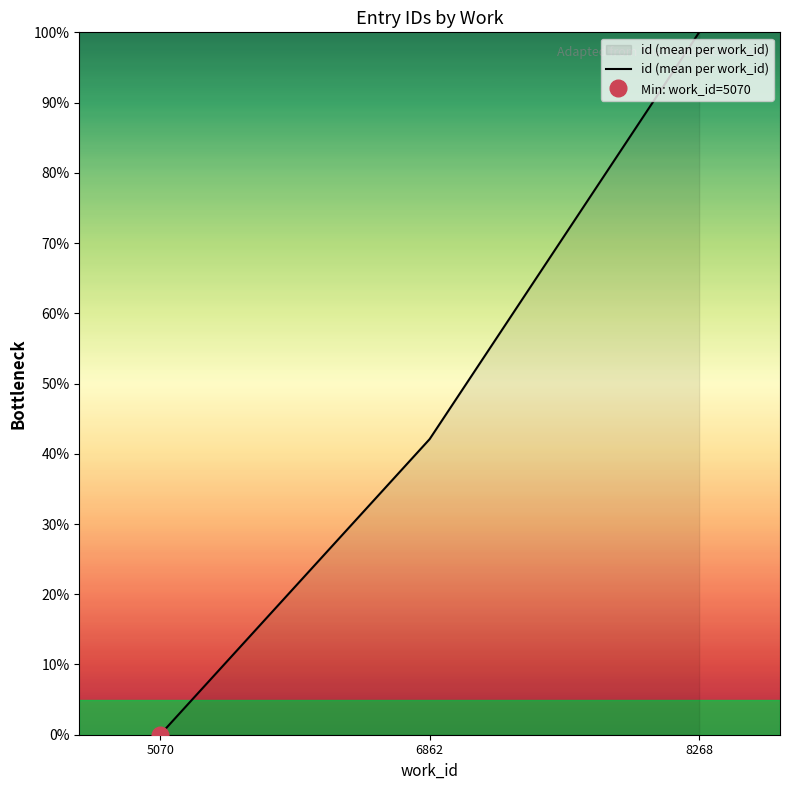

How many values are between 0 and 100?

3